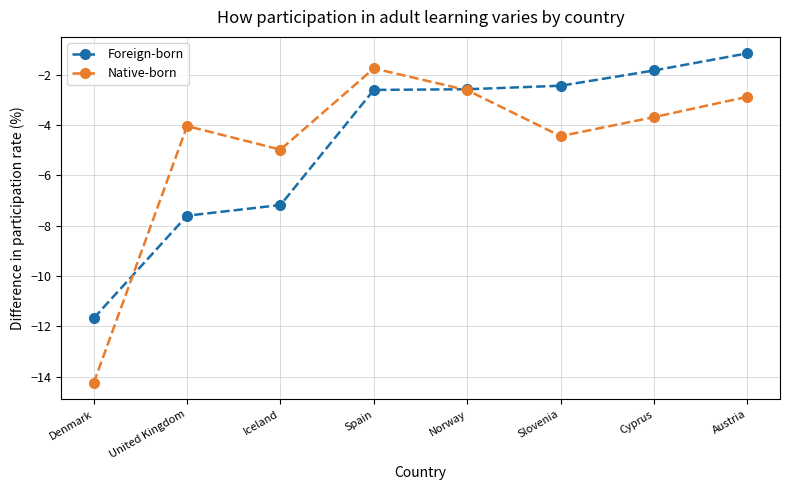

Which category has the highest value in the Foreign-born series?

Austria